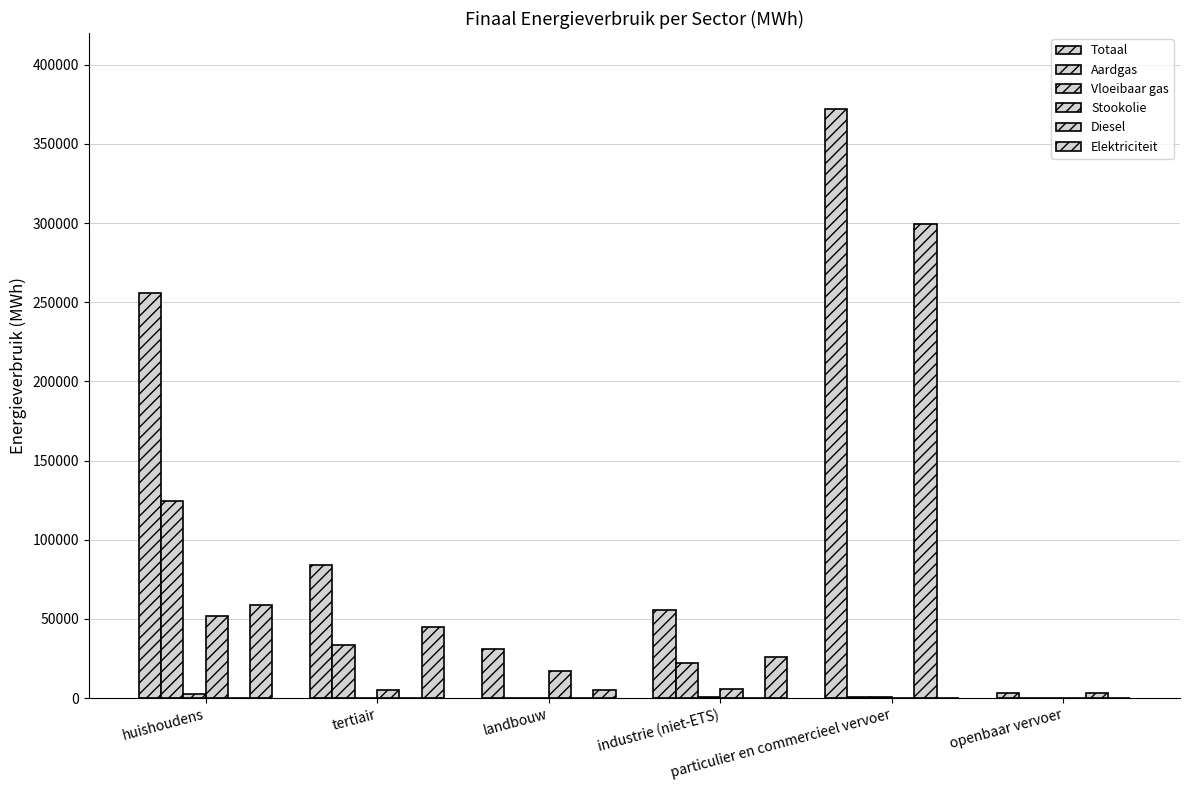

How many groups of bars are there?

6